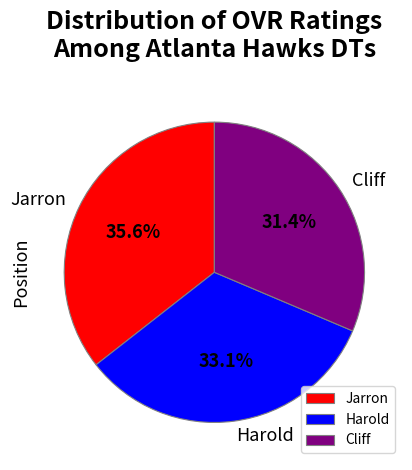

How many segments does this pie chart have?

3